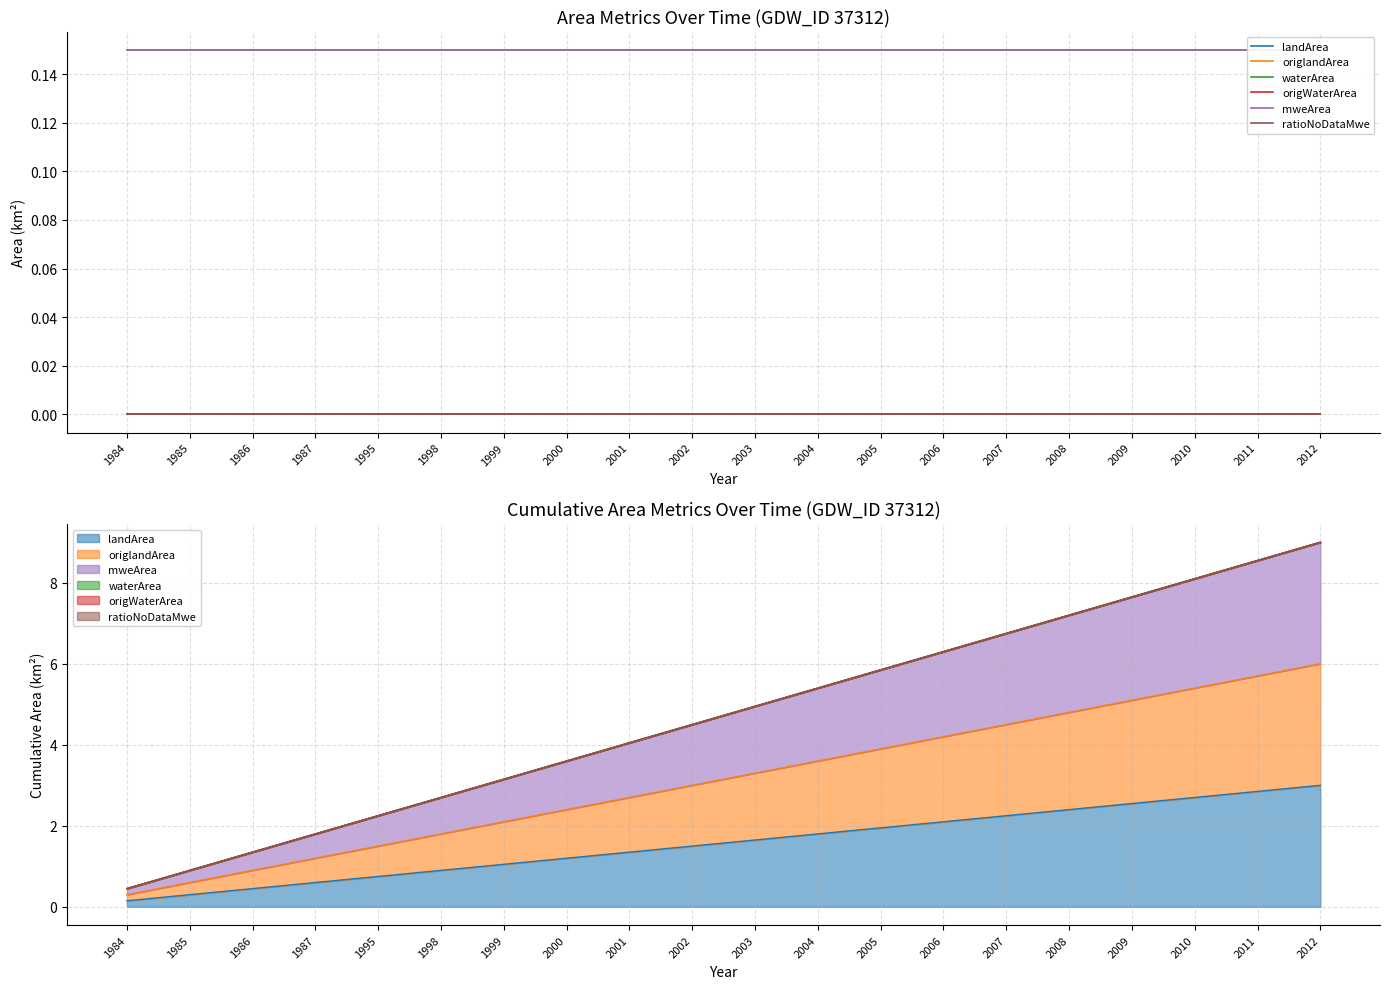

Which series changed the most between 1998 and 2010?

landArea